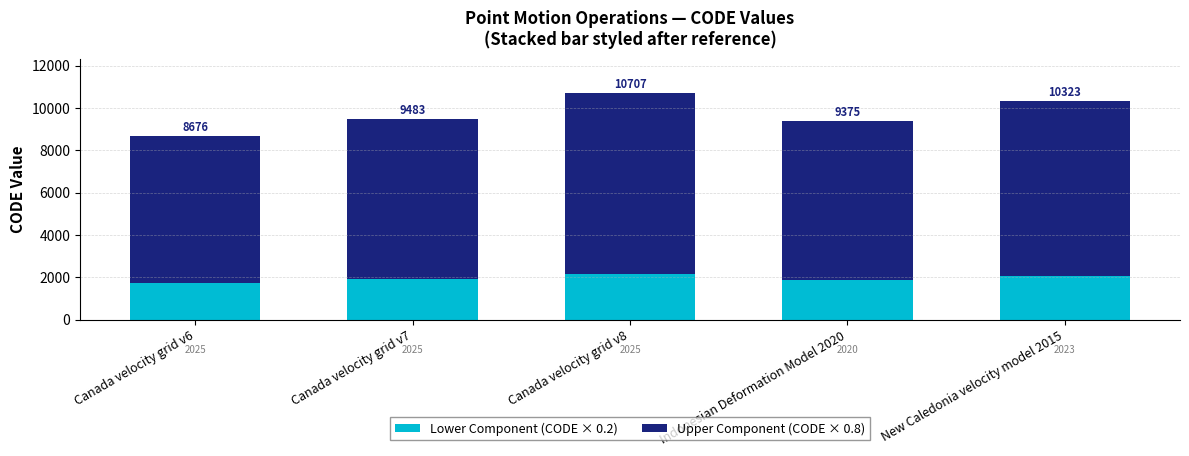

Which series has the widest spread of values?

Upper Component (CODE × 0.8)